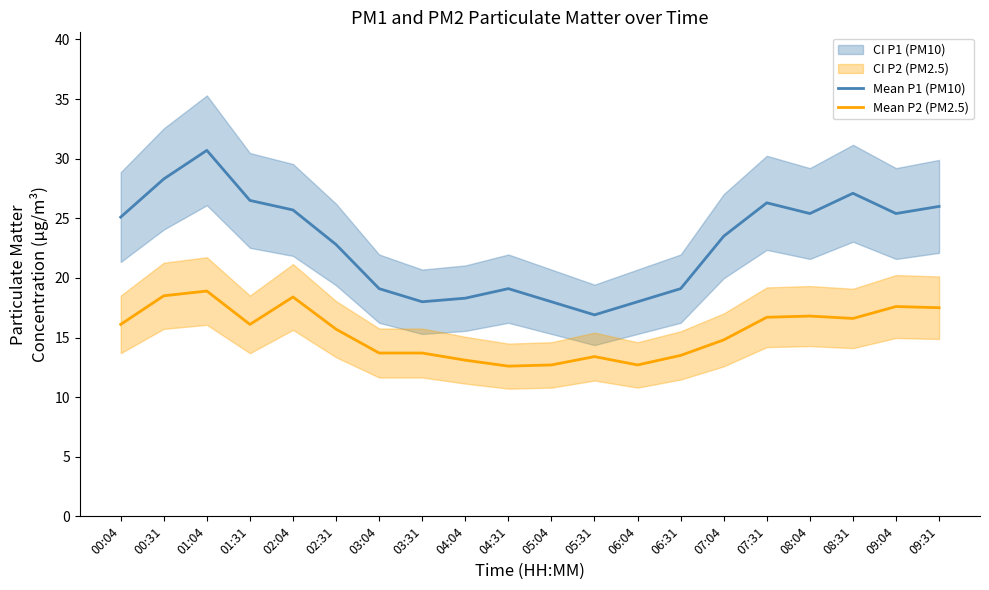

Reading left to right, transcribe all the data shown in this chart.

Mean P1 (PM10): 00:04=25.1	00:31=28.3	01:04=30.7	01:31=26.5	02:04=25.7	02:31=22.8	03:04=19.1	03:31=18.0	04:04=18.3	04:31=19.1	05:04=18.0	05:31=16.9	06:04=18.0	06:31=19.1	07:04=23.5	07:31=26.3	08:04=25.4	08:31=27.1	09:04=25.4	09:31=26.0
Mean P2 (PM2.5): 00:04=16.1	00:31=18.5	01:04=18.9	01:31=16.1	02:04=18.4	02:31=15.7	03:04=13.7	03:31=13.7	04:04=13.1	04:31=12.6	05:04=12.7	05:31=13.4	06:04=12.7	06:31=13.5	07:04=14.8	07:31=16.7	08:04=16.8	08:31=16.6	09:04=17.6	09:31=17.5